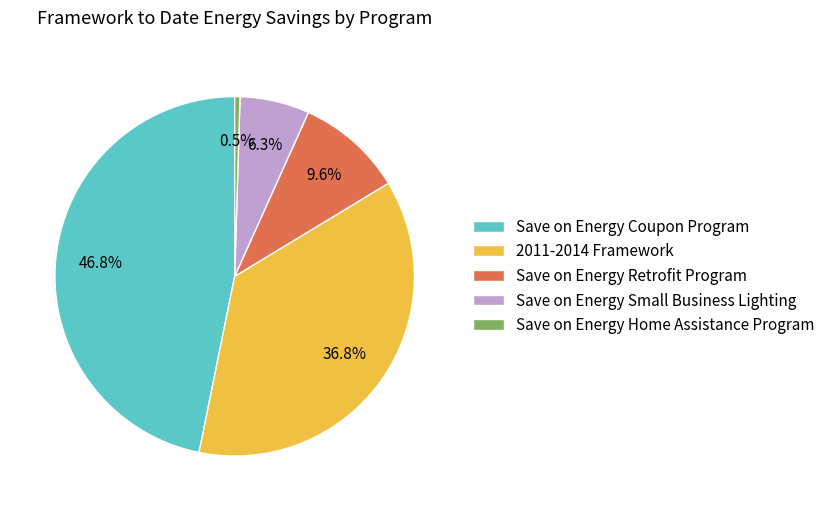

To the nearest percent, what is the average slice percentage?

20%